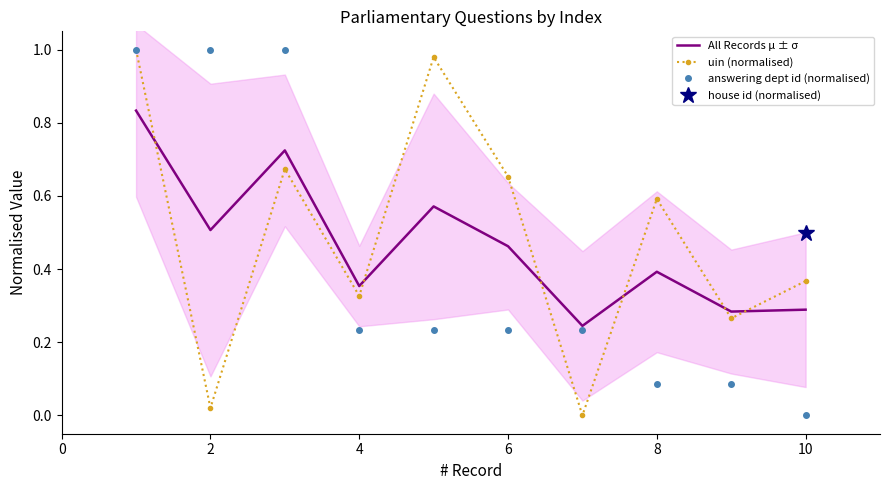

True or false: All Records μ ± σ and answering dept id (normalised) cross at least once.

True